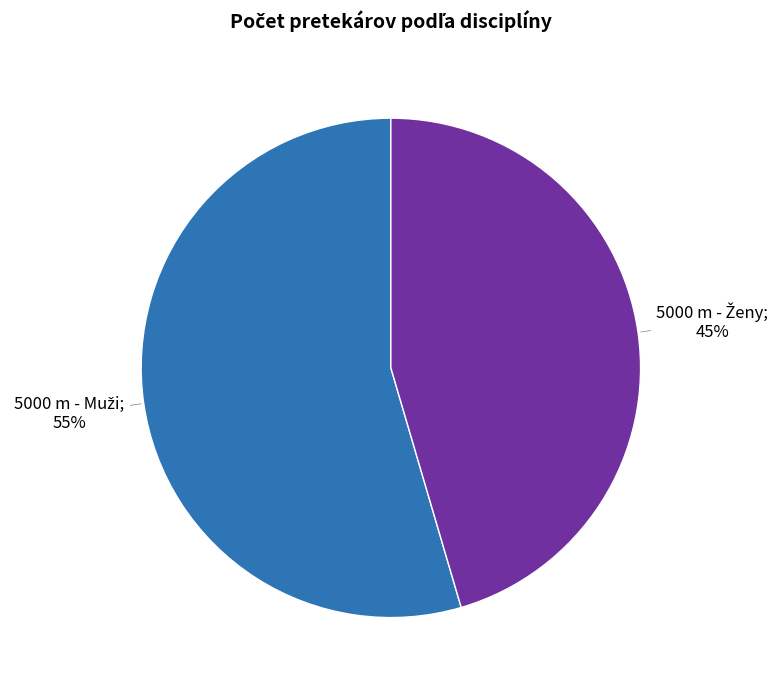

Does any single category account for the majority?

Yes